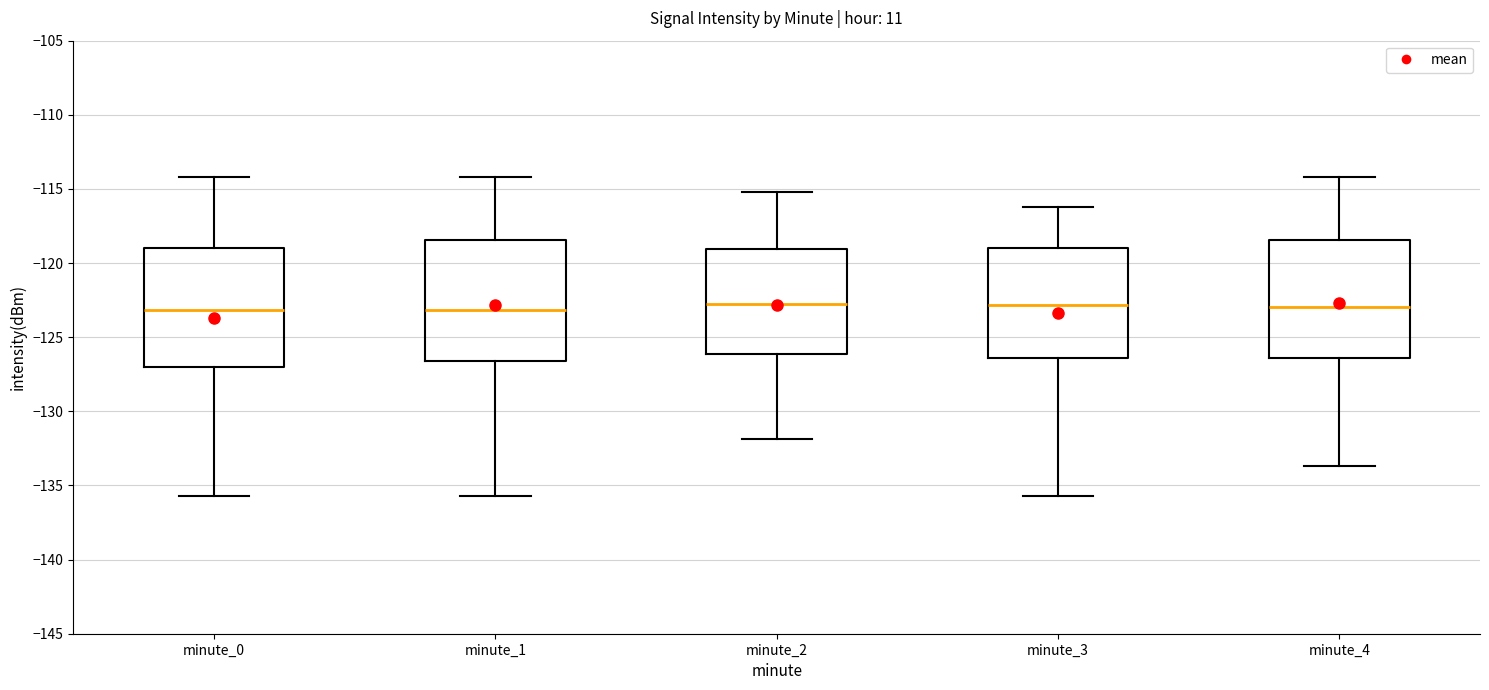

Reading left to right, transcribe this box plot: for each box, give where its median line is, the range the box spans, and where its two whiskers end, as read against the y-axis. The values are not printed on the chart, so give them approximately, as read against the axis.

minute_0: median -123.0, box -127.0 to -119.0, whiskers -135.5 to -114.0
minute_1: median -123.0, box -126.5 to -118.5, whiskers -135.5 to -114.0
minute_2: median -122.5, box -126.0 to -119.0, whiskers -132.0 to -115.0
minute_3: median -123.0, box -126.5 to -119.0, whiskers -135.5 to -116.0
minute_4: median -123.0, box -126.5 to -118.5, whiskers -133.5 to -114.0